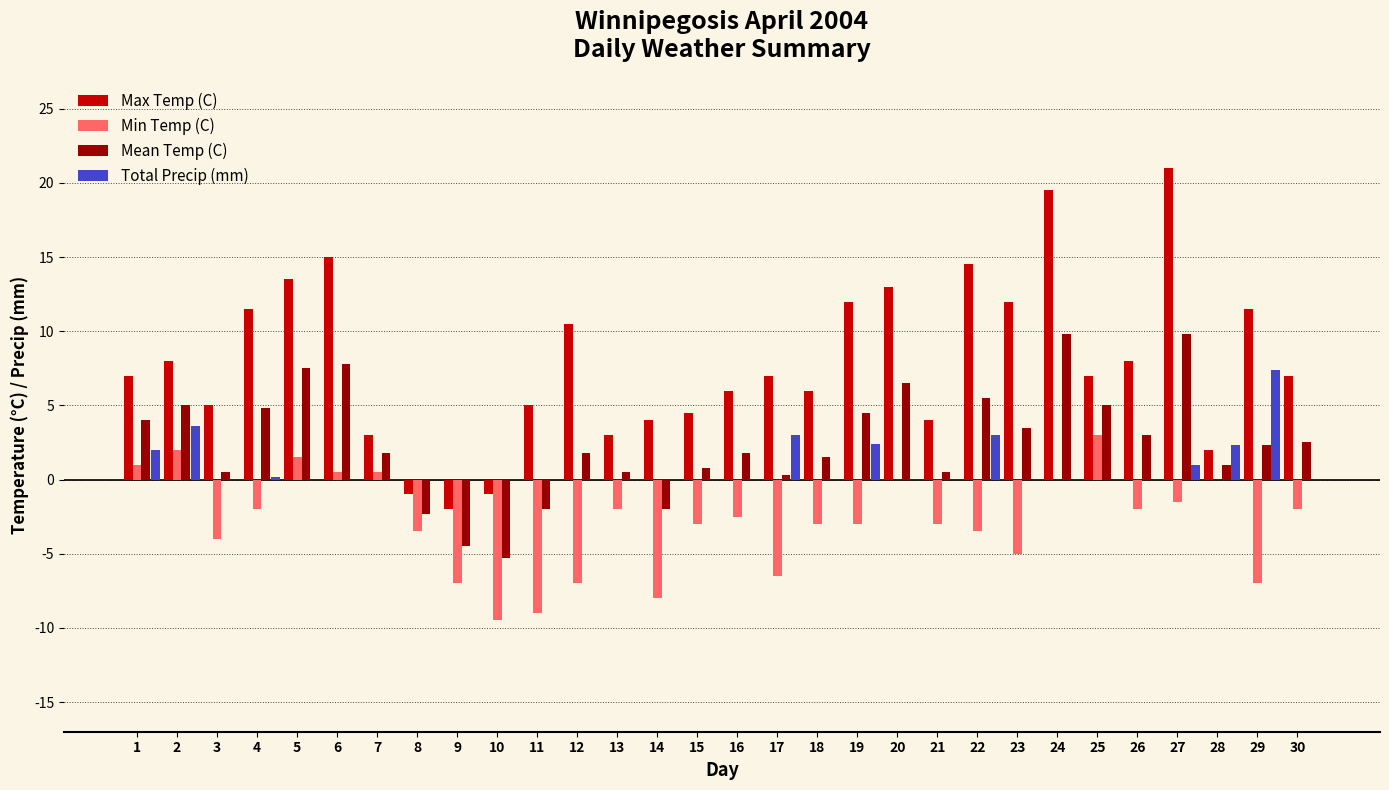

What is the greatest value displayed?

21.0